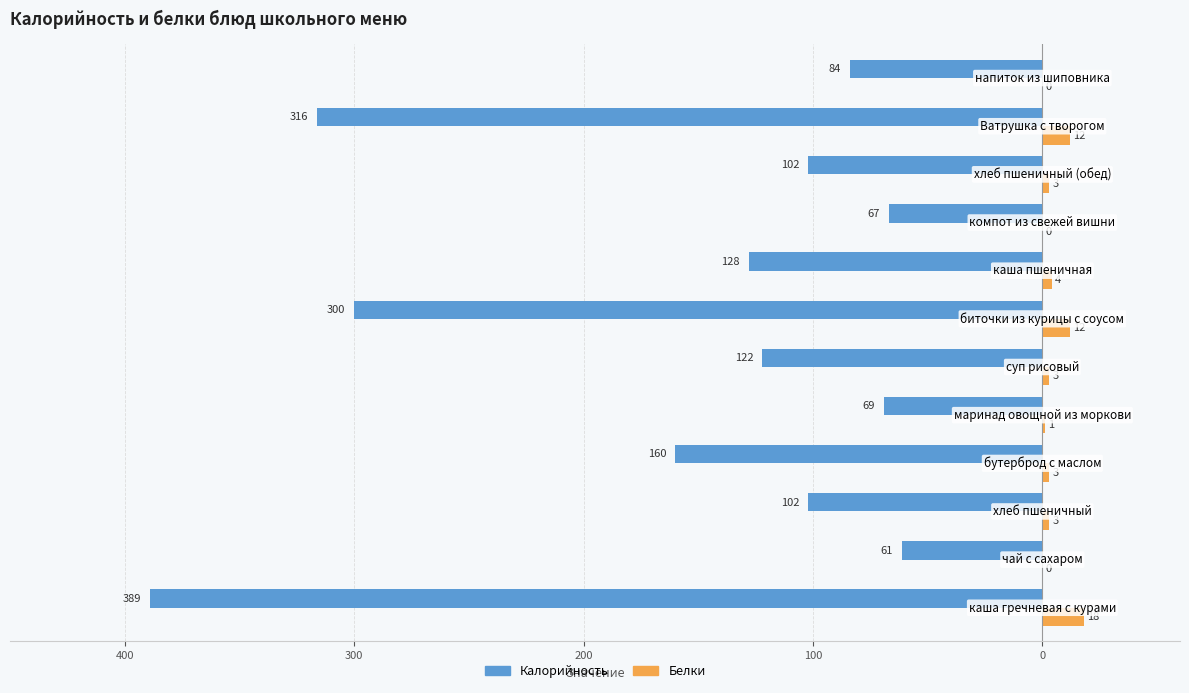

Reading left to right, what are all the values shown in this chart?

Калорийность: -389	-61	-102	-160	-69	-122	-300	-128	-67	-102	-316	-84
Белки: 18	0	3	3	1	3	12	4	0	3	12	0